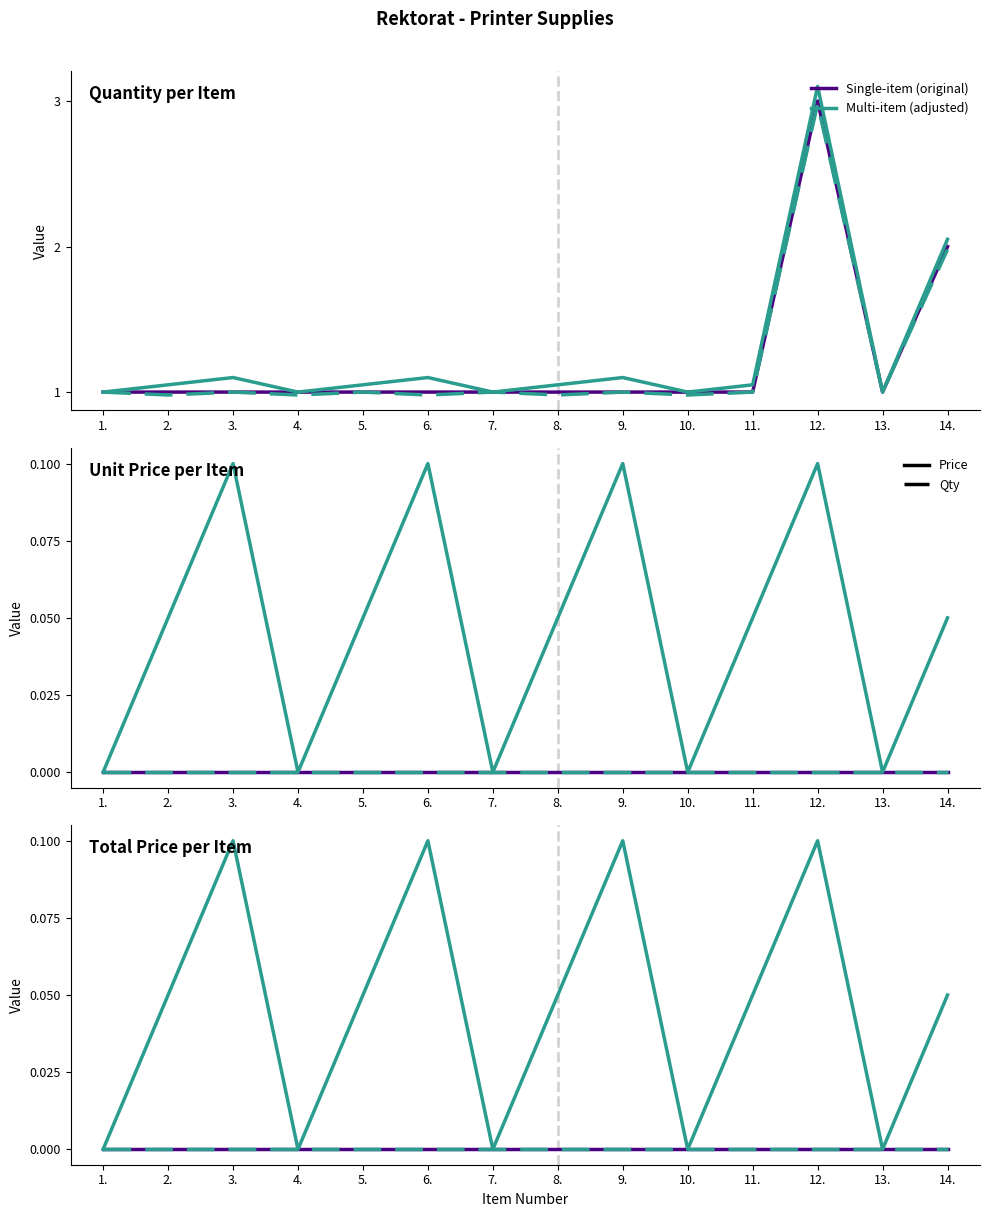

True or false: Unit Price has more than 0 interior local peaks.

False